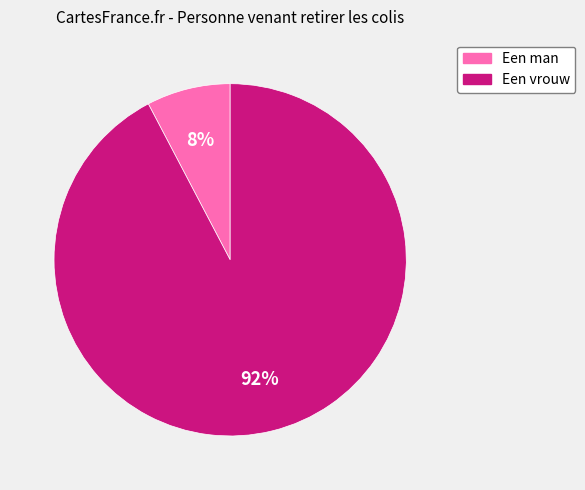

What is the majority slice?

Een vrouw